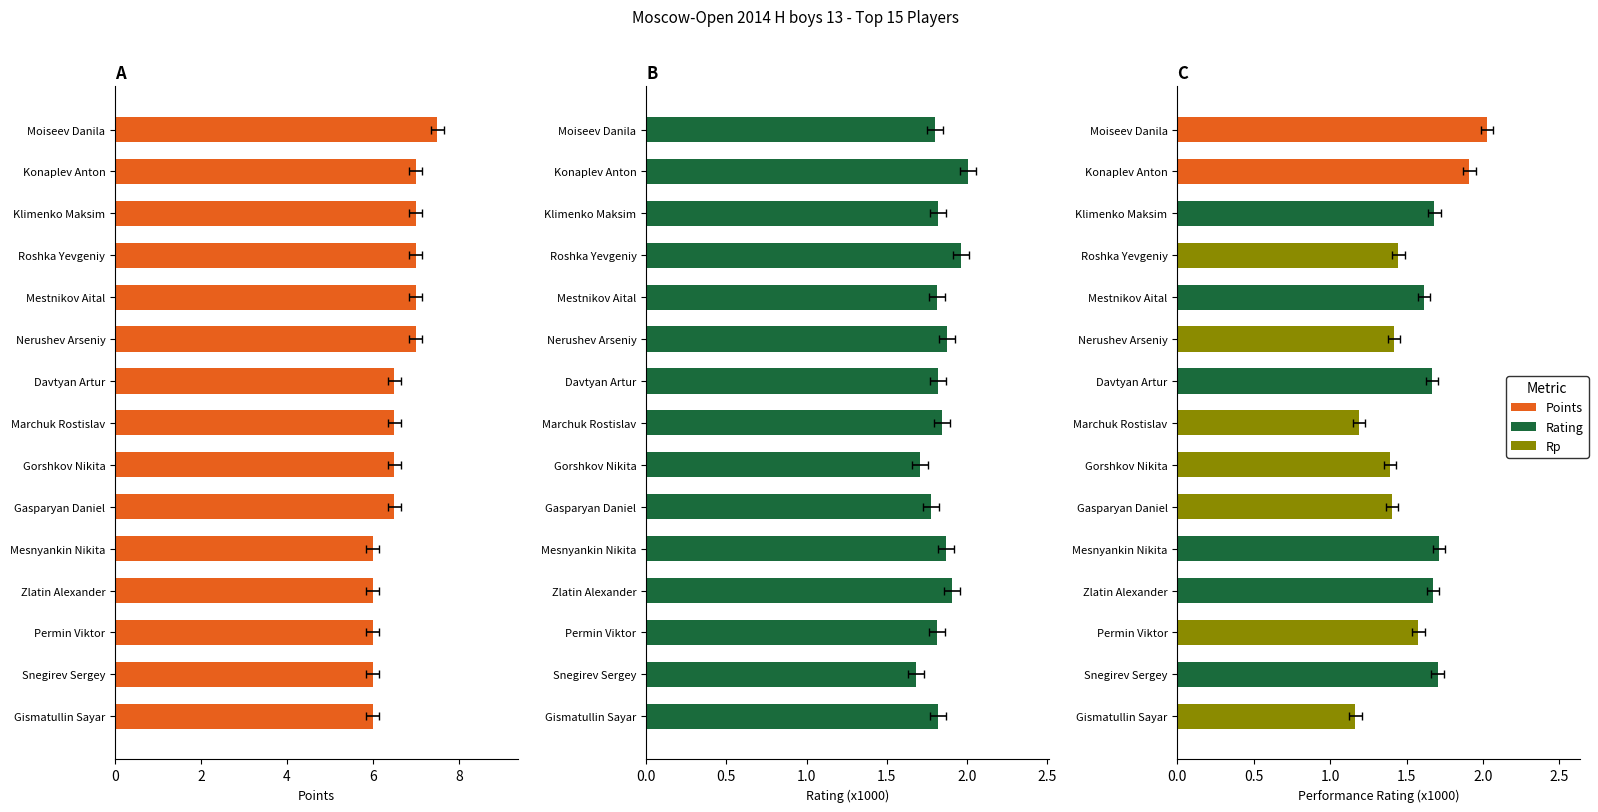

Reading left to right, what are all the values shown in this chart?

Points: 7.5	7.0	7.0	7.0	7.0	7.0	6.5	6.5	6.5	6.5	6.0	6.0	6.0	6.0	6.0
Rating: 1.8	2.0	1.8	2.0	1.8	1.9	1.8	1.8	1.7	1.8	1.9	1.9	1.8	1.7	1.8
Rp: 2.0	1.9	1.7	1.4	1.6	1.4	1.7	1.2	1.4	1.4	1.7	1.7	1.6	1.7	1.2